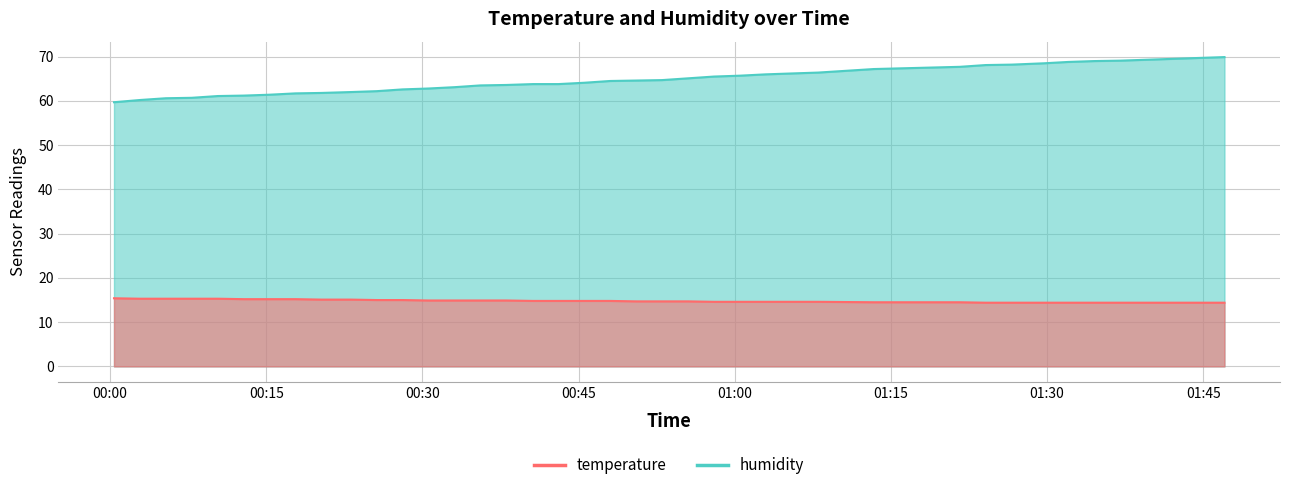

Which series has the largest range (max minus min)?

humidity